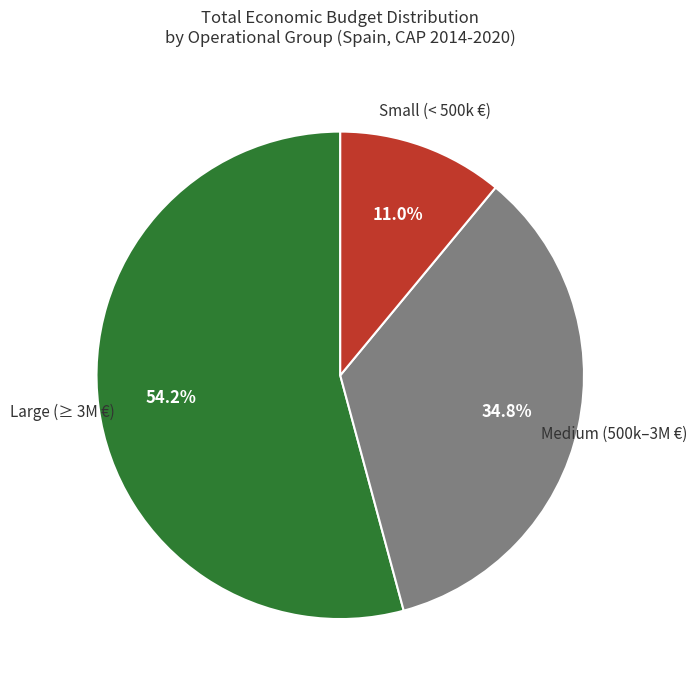

Does any single category account for the majority?

Yes